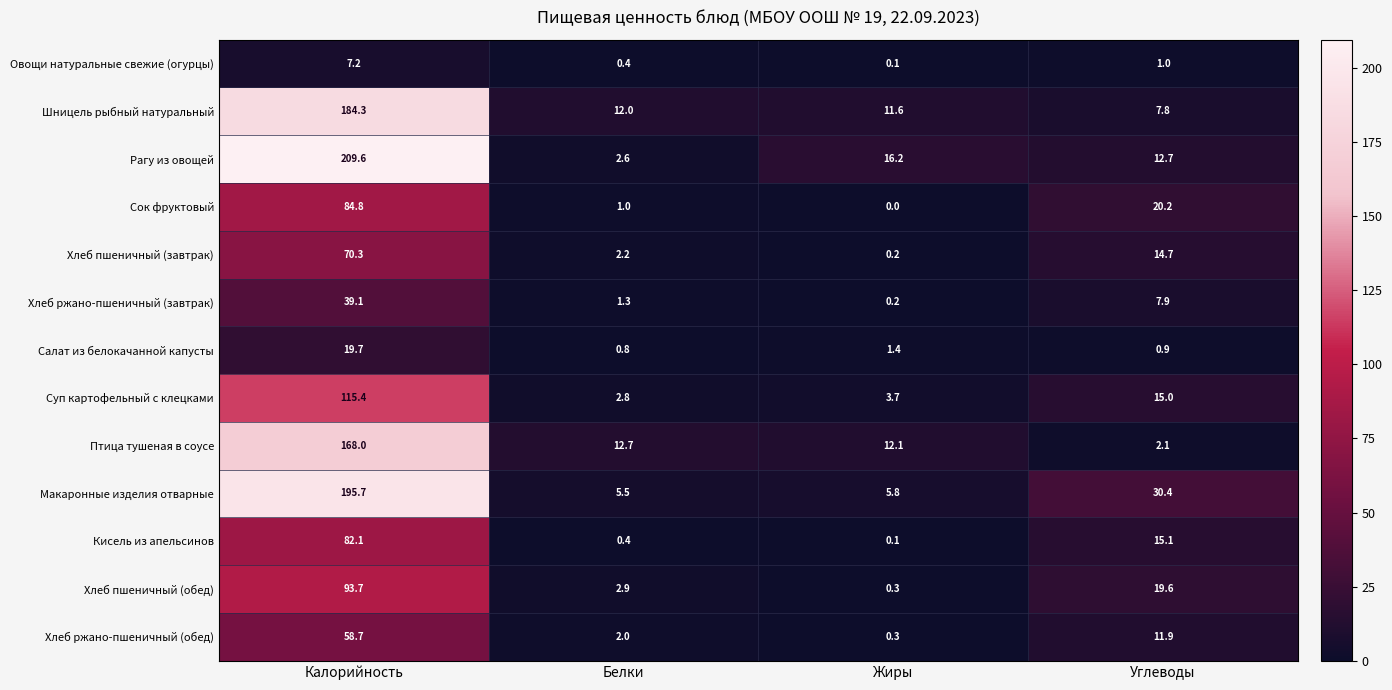

List the series in order of their peak value, highest first.

Рагу из овощей, Макаронные изделия отварные, Шницель рыбный натуральный, Птица тушеная в соусе, Суп картофельный с клецками, Хлеб пшеничный (обед), Сок фруктовый, Кисель из апельсинов, Хлеб пшеничный (завтрак), Хлеб ржано-пшеничный (обед), Хлеб ржано-пшеничный (завтрак), Салат из белокачанной капусты, Овощи натуральные свежие (огурцы)